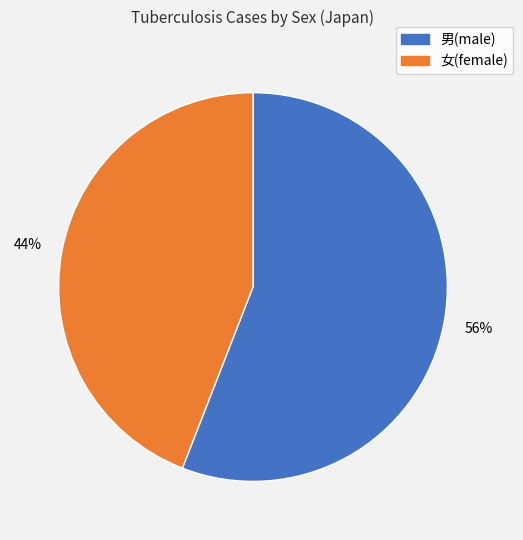

What is the largest slice in the pie chart?

男(male)